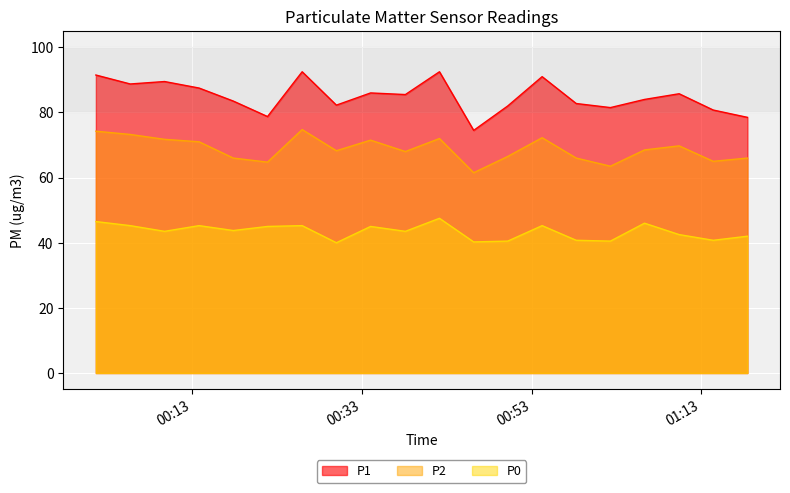

How many interior local peaks does the P2 series have?

5